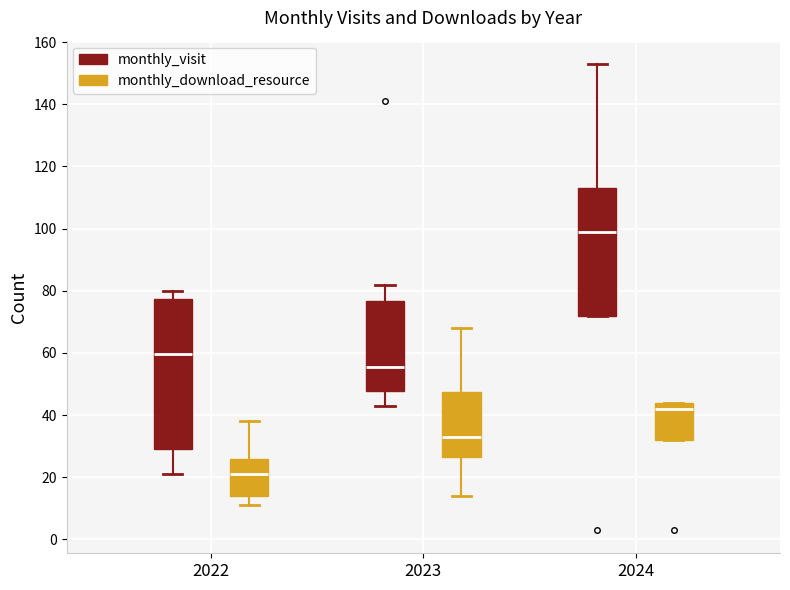

Where is the upper edge of the box for 2022 (monthly_visit) on the y-axis? The values are not printed on the chart, so give them approximately, as read against the axis.

78